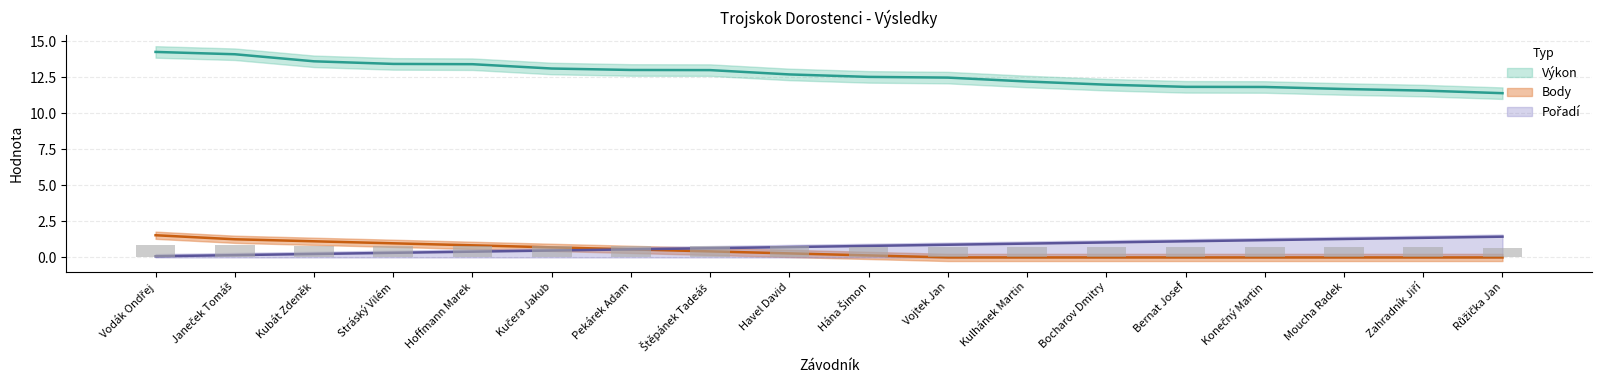

Which label corresponds to the largest value in the chart?

Vodák Ondřej